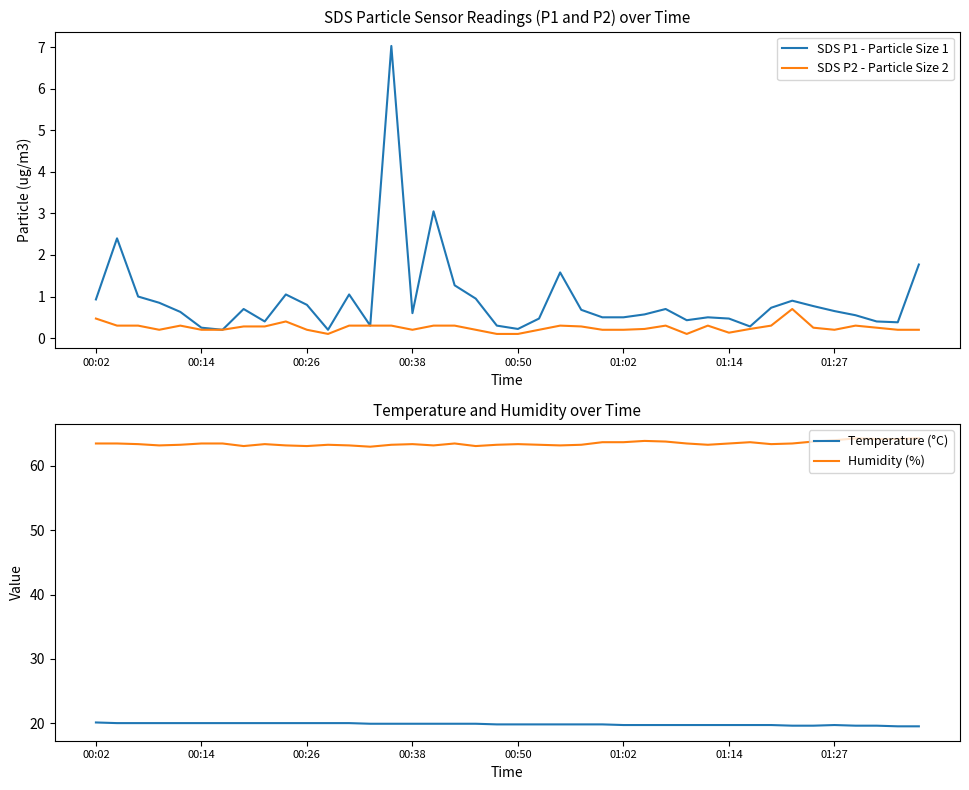

Is it true that Humidity (%) equals 98.7 at 19?

False